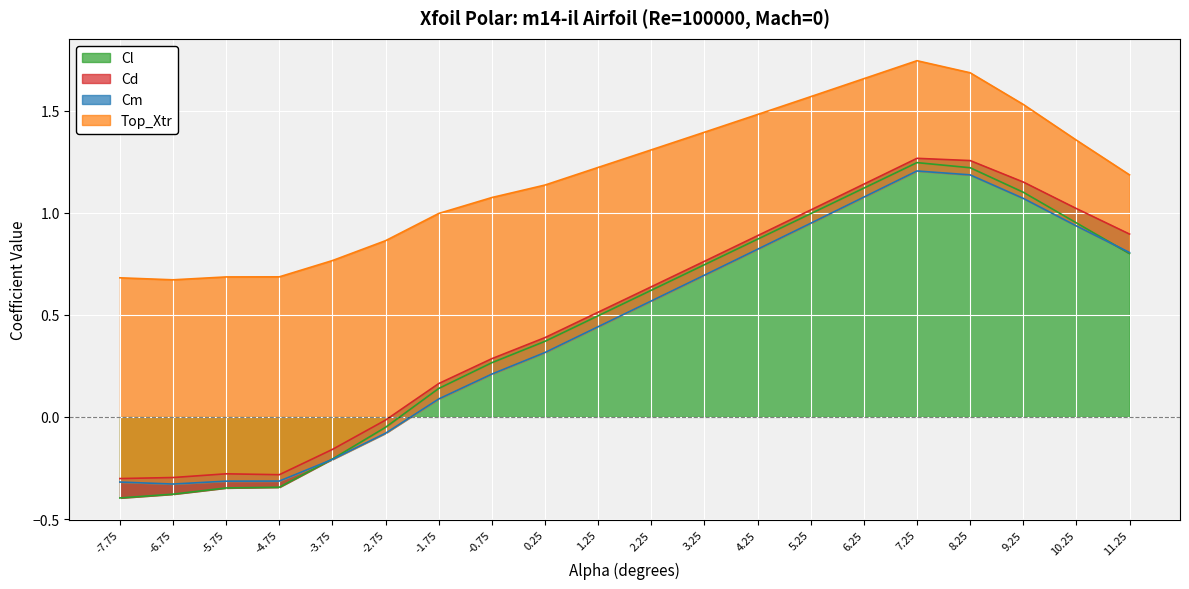

What is the total value across all series at -0.75?

1.1